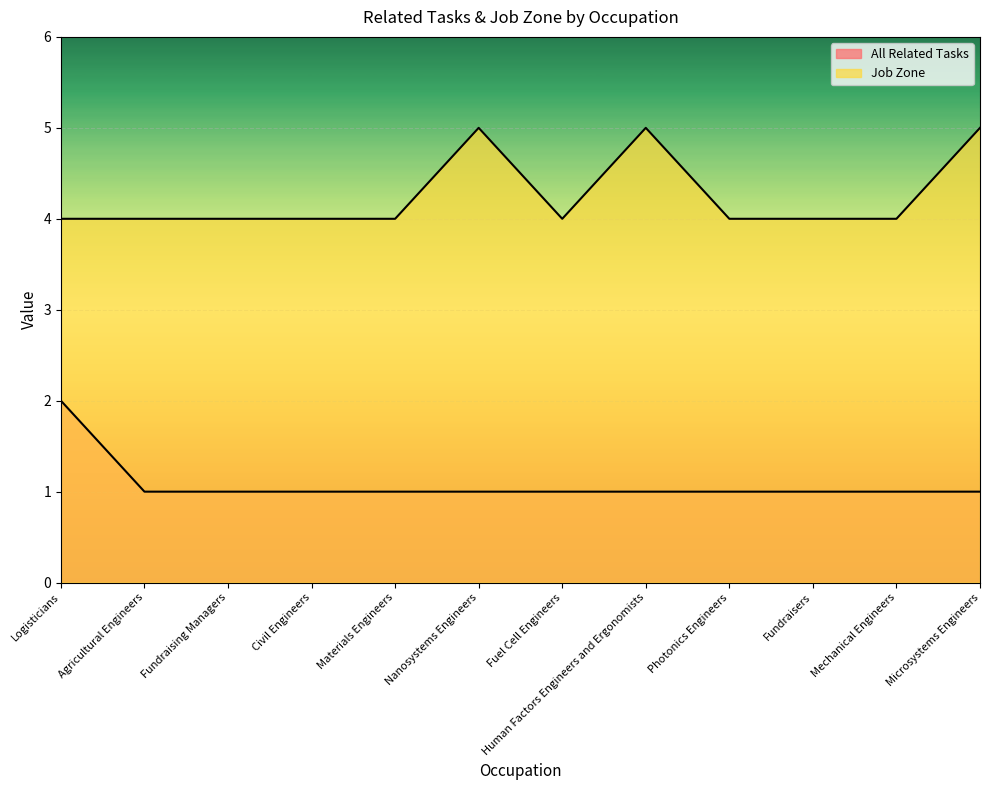

What is the sum of the All Related Tasks values at Mechanical Engineers and Logisticians?

3